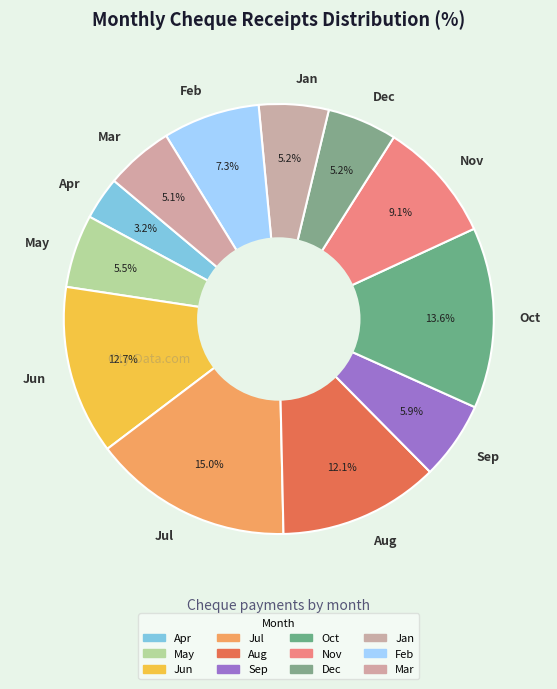

Between Jun and Oct, which is larger?

Oct